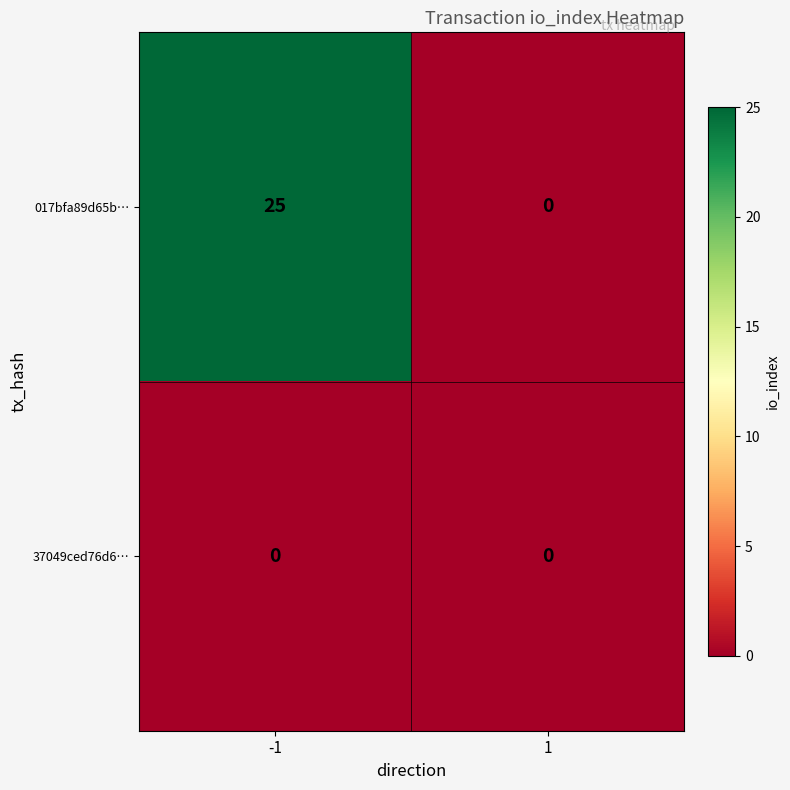

List the series in order of their overall mean, lowest first.

37049ced76d6…, 017bfa89d65b…